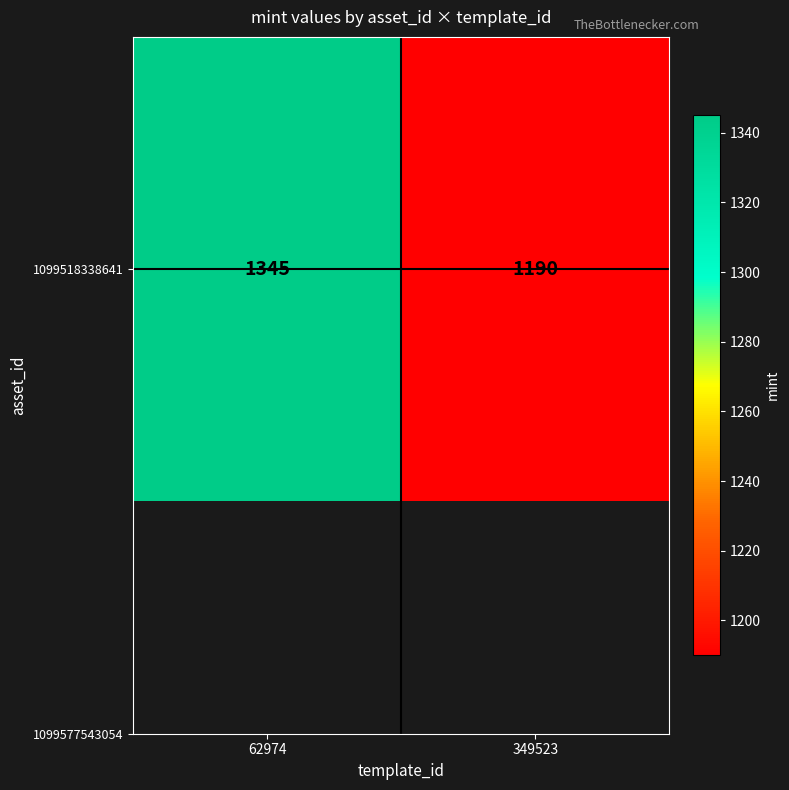

Count the number of categories in the chart.

2